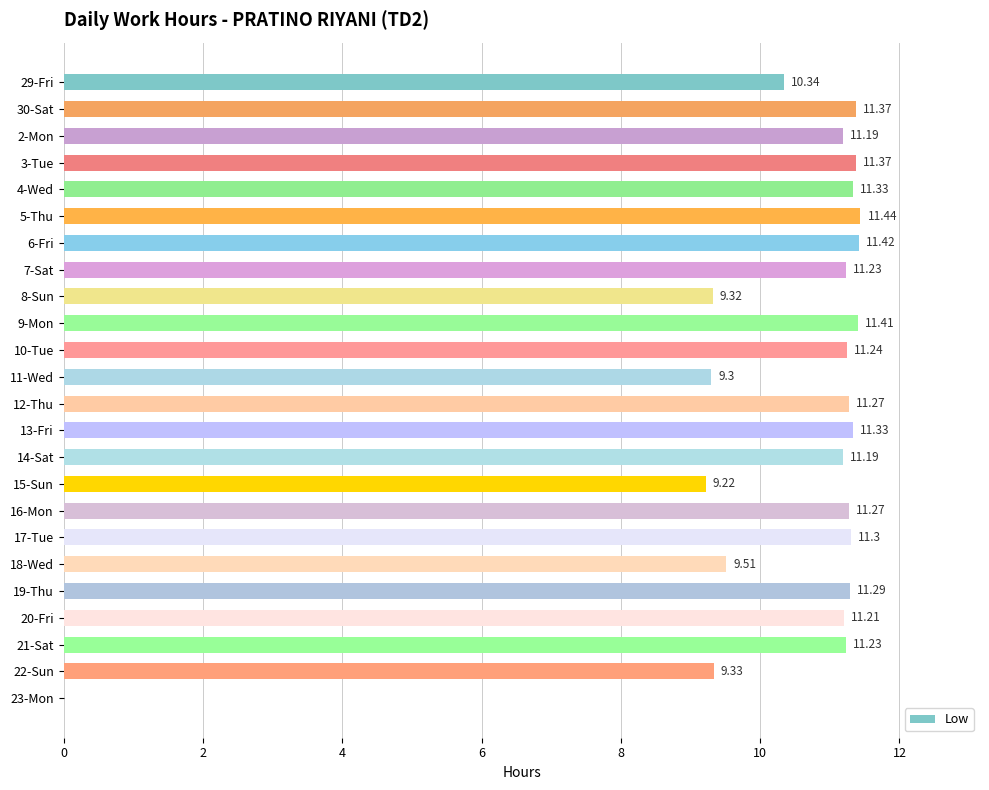

What is the maximum value shown in the chart?

11.4